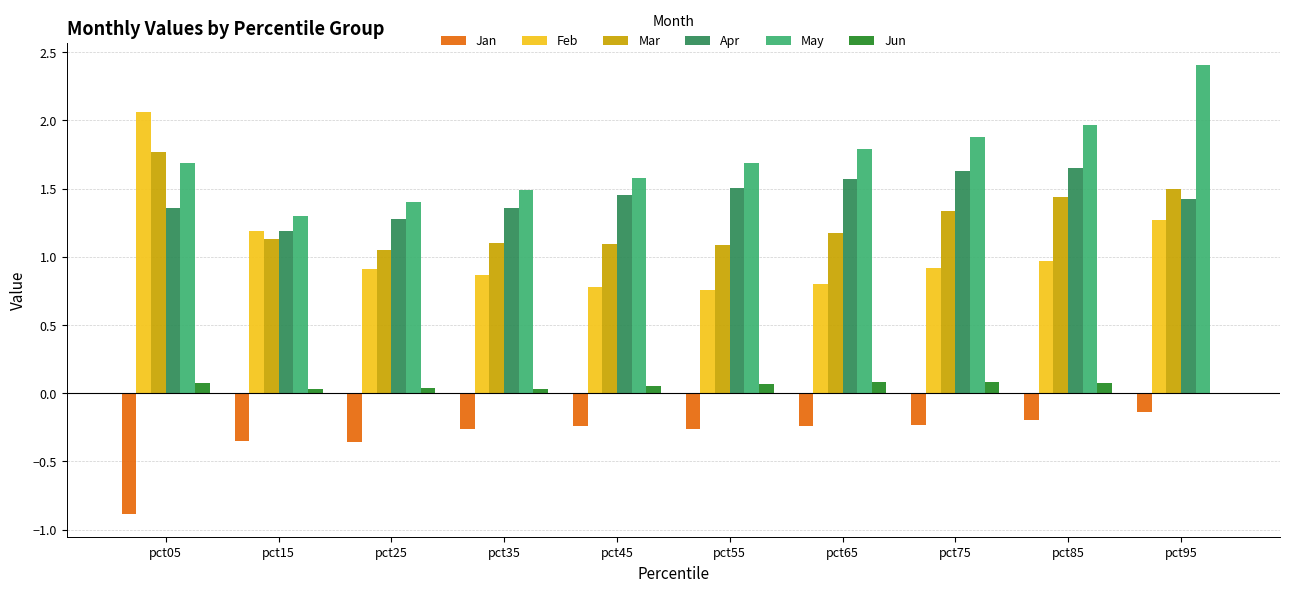

Is the value of Feb at pct35 greater than the value of Mar at pct15?

No